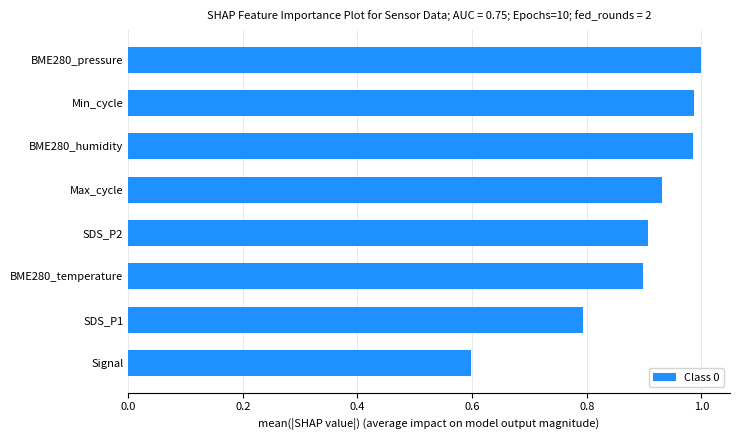

What is the minimum value shown in the chart?

0.6